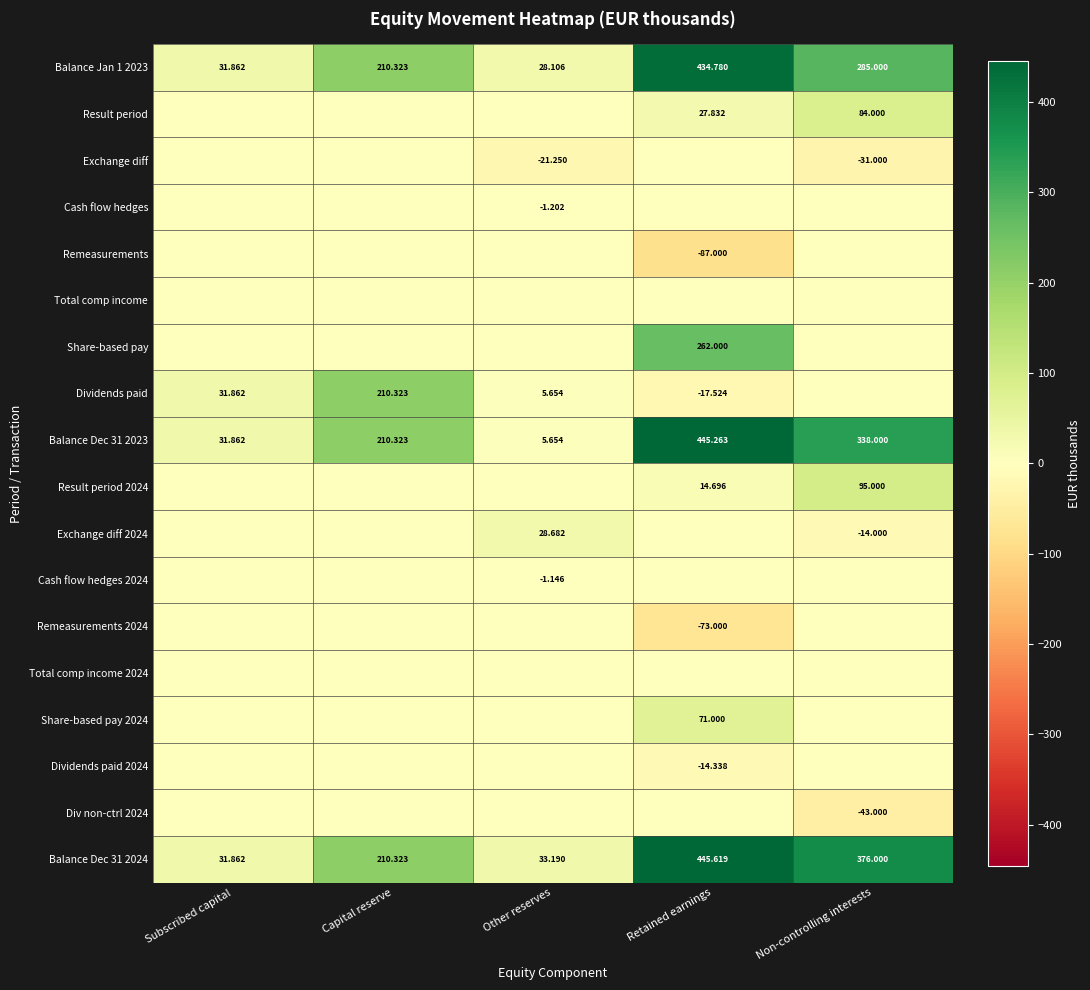

Is the value of Balance Dec 31 2024 at Subscribed capital greater than the value of Dividends paid at Other reserves?

Yes